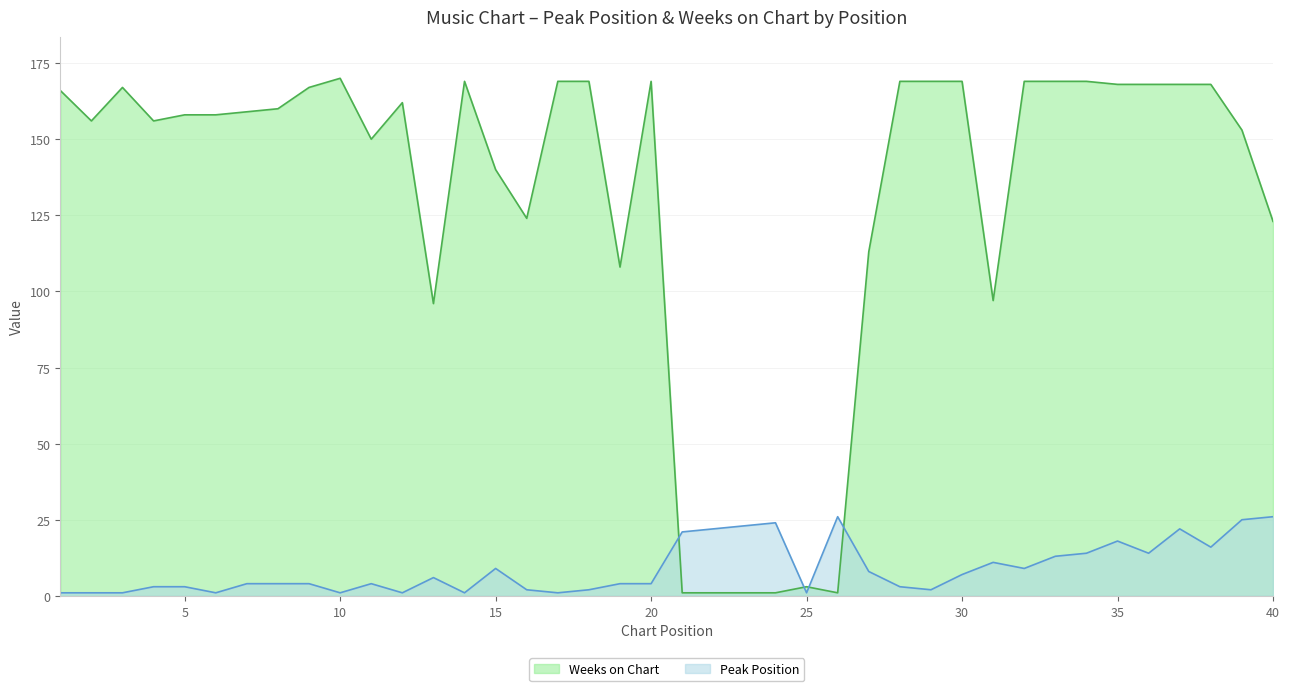

The Peak Position series shows 1 at 3. True or false?

True